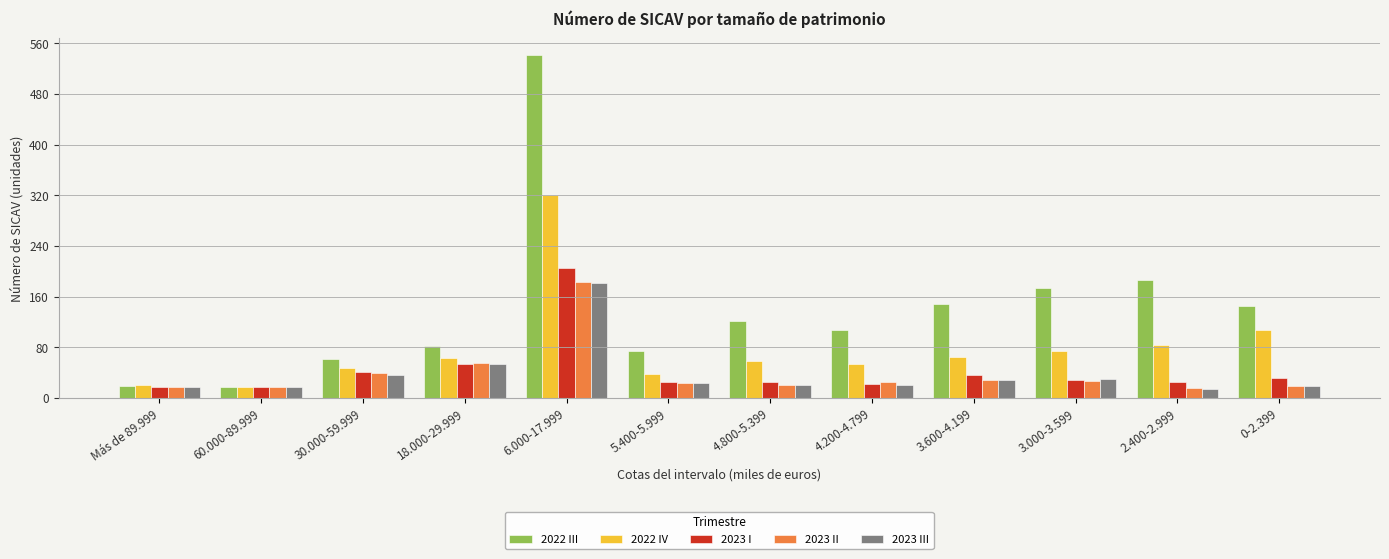

What is the maximum value shown in the chart?

541